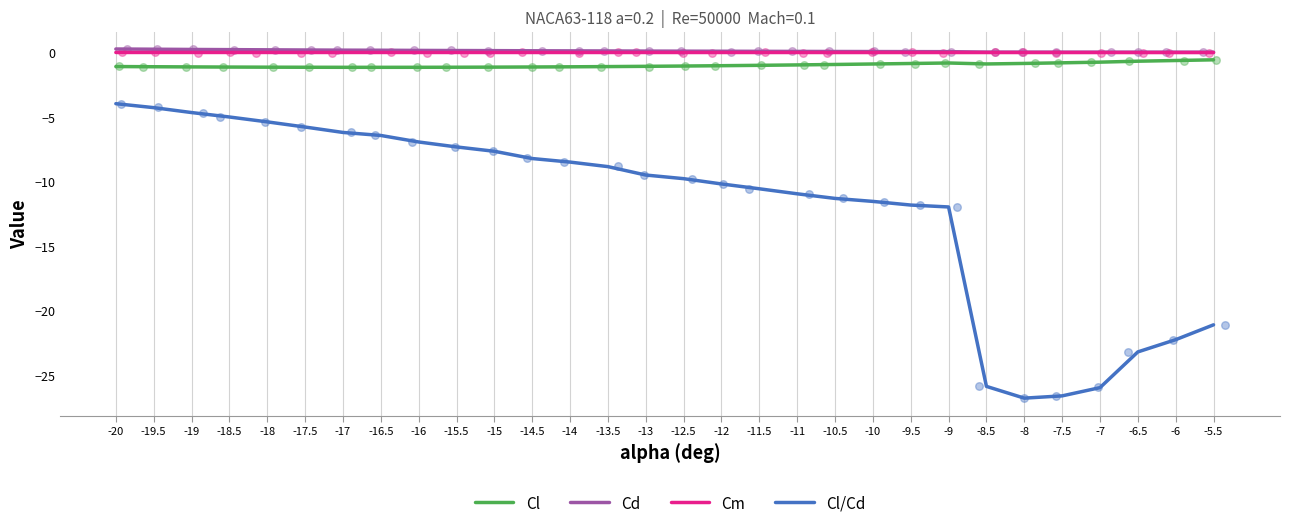

At how many categories does at least one series exceed -4?

30